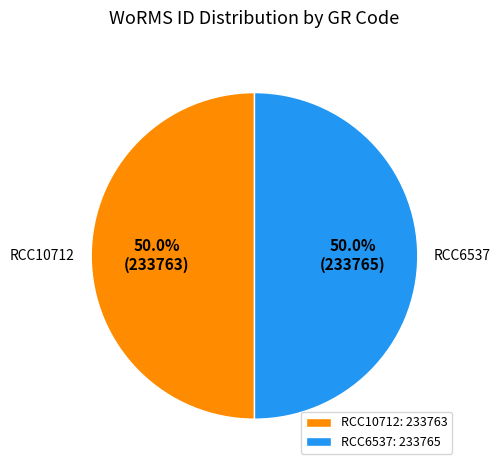

Is the sum of RCC10712 and RCC6537 greater than half?

Yes